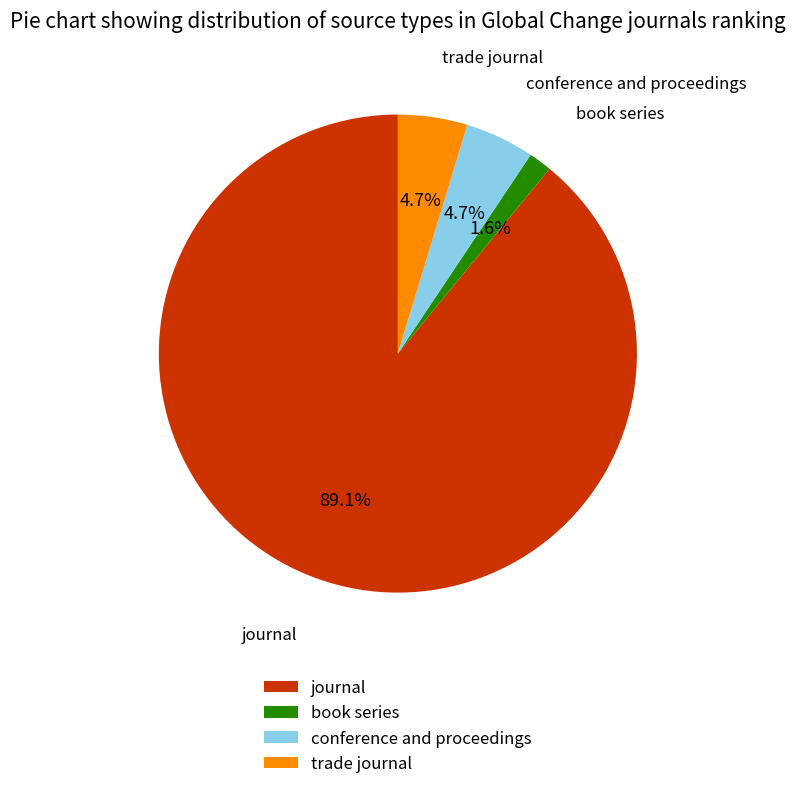

How much of the chart is everything except conference and proceedings?

95.3%